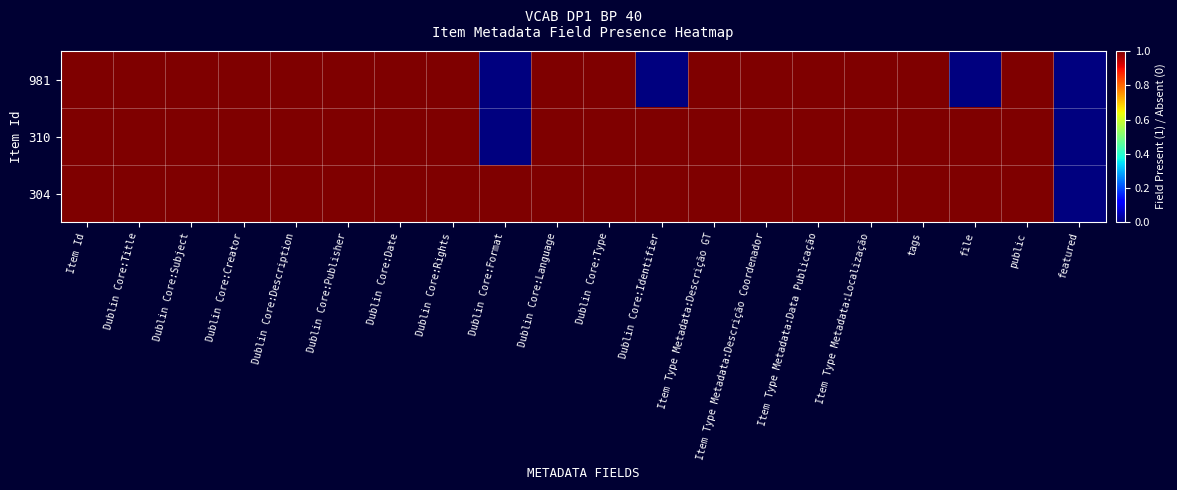

Reading left to right, list all the values displayed in this chart.

981: Item Id=1	Dublin Core:Title=1	Dublin Core:Subject=1	Dublin Core:Creator=1	Dublin Core:Description=1	Dublin Core:Publisher=1	Dublin Core:Date=1	Dublin Core:Rights=1	Dublin Core:Format=0	Dublin Core:Language=1	Dublin Core:Type=1	Dublin Core:Identifier=0	Item Type Metadata:Descrição GT=1	Item Type Metadata:Descrição Coordenador=1	Item Type Metadata:Data Publicação=1	Item Type Metadata:Localização=1	tags=1	file=0	public=1	featured=0
310: Item Id=1	Dublin Core:Title=1	Dublin Core:Subject=1	Dublin Core:Creator=1	Dublin Core:Description=1	Dublin Core:Publisher=1	Dublin Core:Date=1	Dublin Core:Rights=1	Dublin Core:Format=0	Dublin Core:Language=1	Dublin Core:Type=1	Dublin Core:Identifier=1	Item Type Metadata:Descrição GT=1	Item Type Metadata:Descrição Coordenador=1	Item Type Metadata:Data Publicação=1	Item Type Metadata:Localização=1	tags=1	file=1	public=1	featured=0
304: Item Id=1	Dublin Core:Title=1	Dublin Core:Subject=1	Dublin Core:Creator=1	Dublin Core:Description=1	Dublin Core:Publisher=1	Dublin Core:Date=1	Dublin Core:Rights=1	Dublin Core:Format=1	Dublin Core:Language=1	Dublin Core:Type=1	Dublin Core:Identifier=1	Item Type Metadata:Descrição GT=1	Item Type Metadata:Descrição Coordenador=1	Item Type Metadata:Data Publicação=1	Item Type Metadata:Localização=1	tags=1	file=1	public=1	featured=0